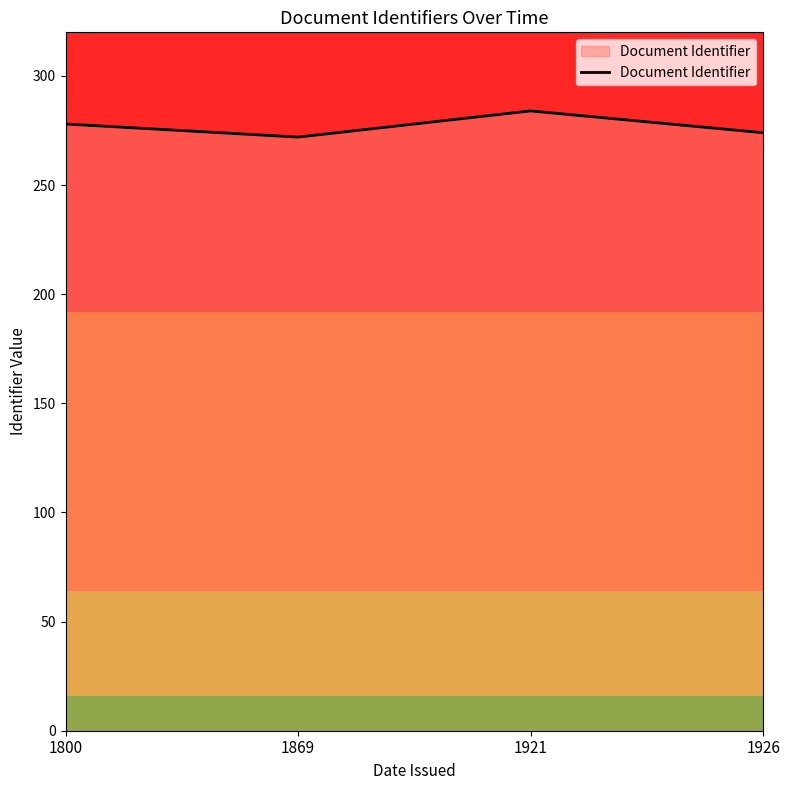

True or false: the data has more than 2 interior local peaks.

False